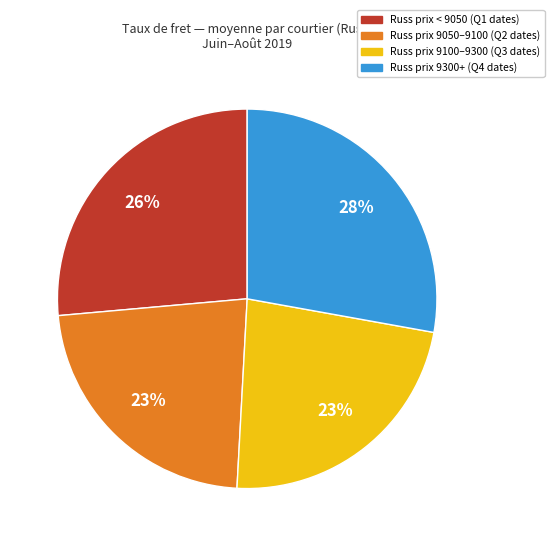

To the nearest percent, what is the average slice percentage?

25%